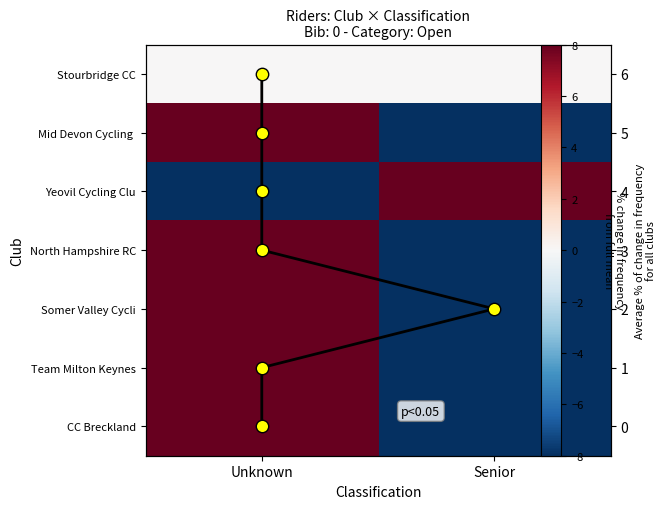

True or false: Team Milton Keynes has a value of -100 at Senior.

True